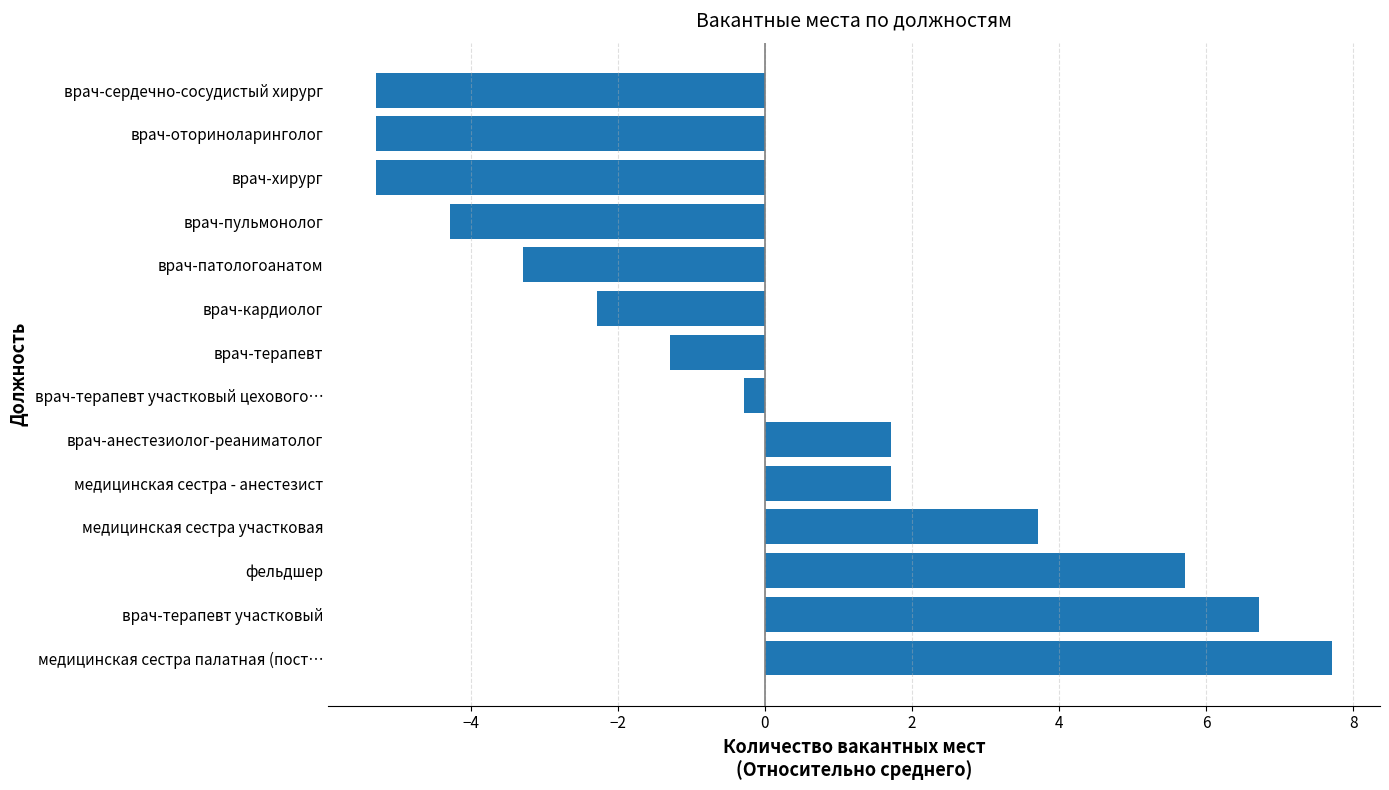

Which label corresponds to the largest value in the chart?

медицинская сестра палатная (пост…